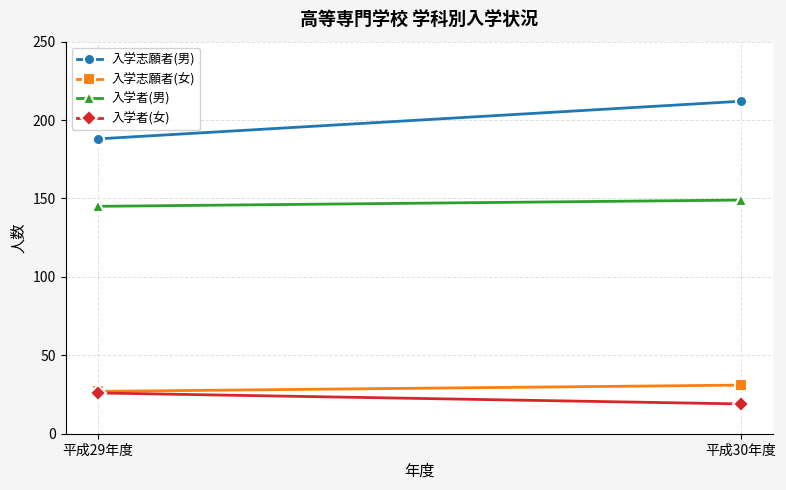

Is the value of 入学志願者(女) at 平成29年度 greater than the value of 入学者(男) at 平成29年度?

No